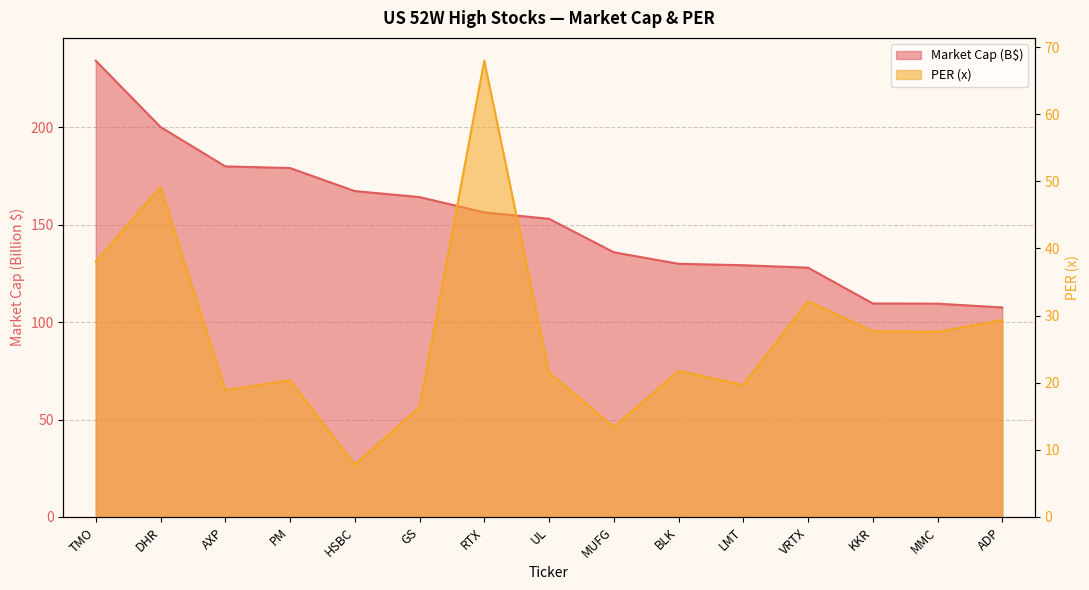

Which category has the highest value across all series?

TMO